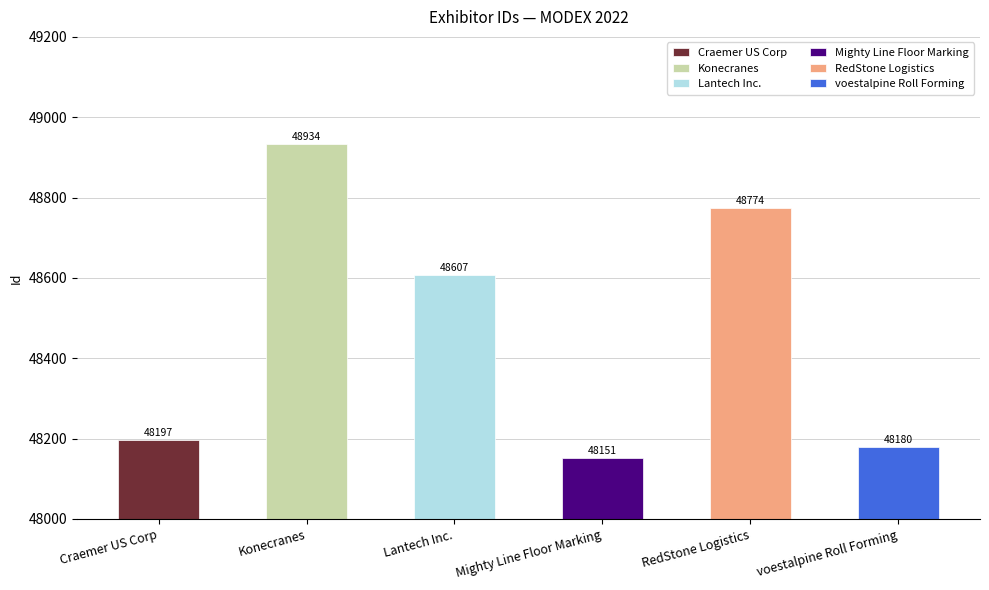

The value at RedStone Logistics is 48774. True or false?

True